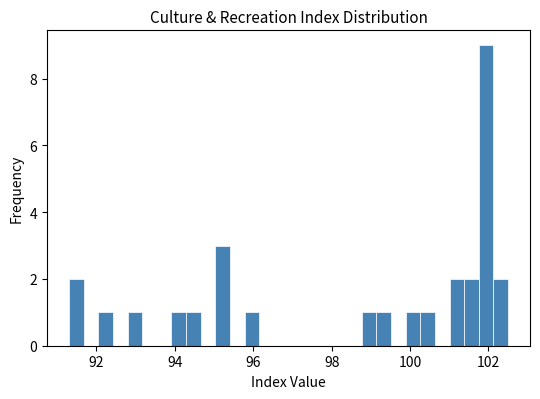

Read against the x-axis, roughly where is the centre of the tallest bar?

102.0